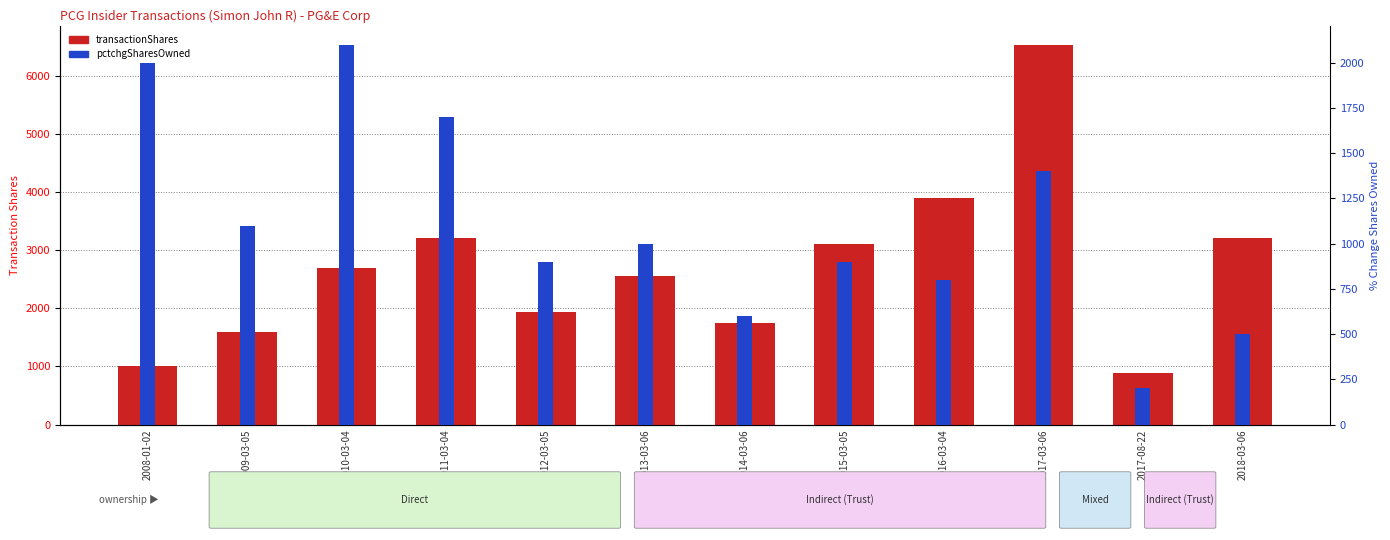

At which label is pctchgSharesOwned closest to 1150?

2009-03-05